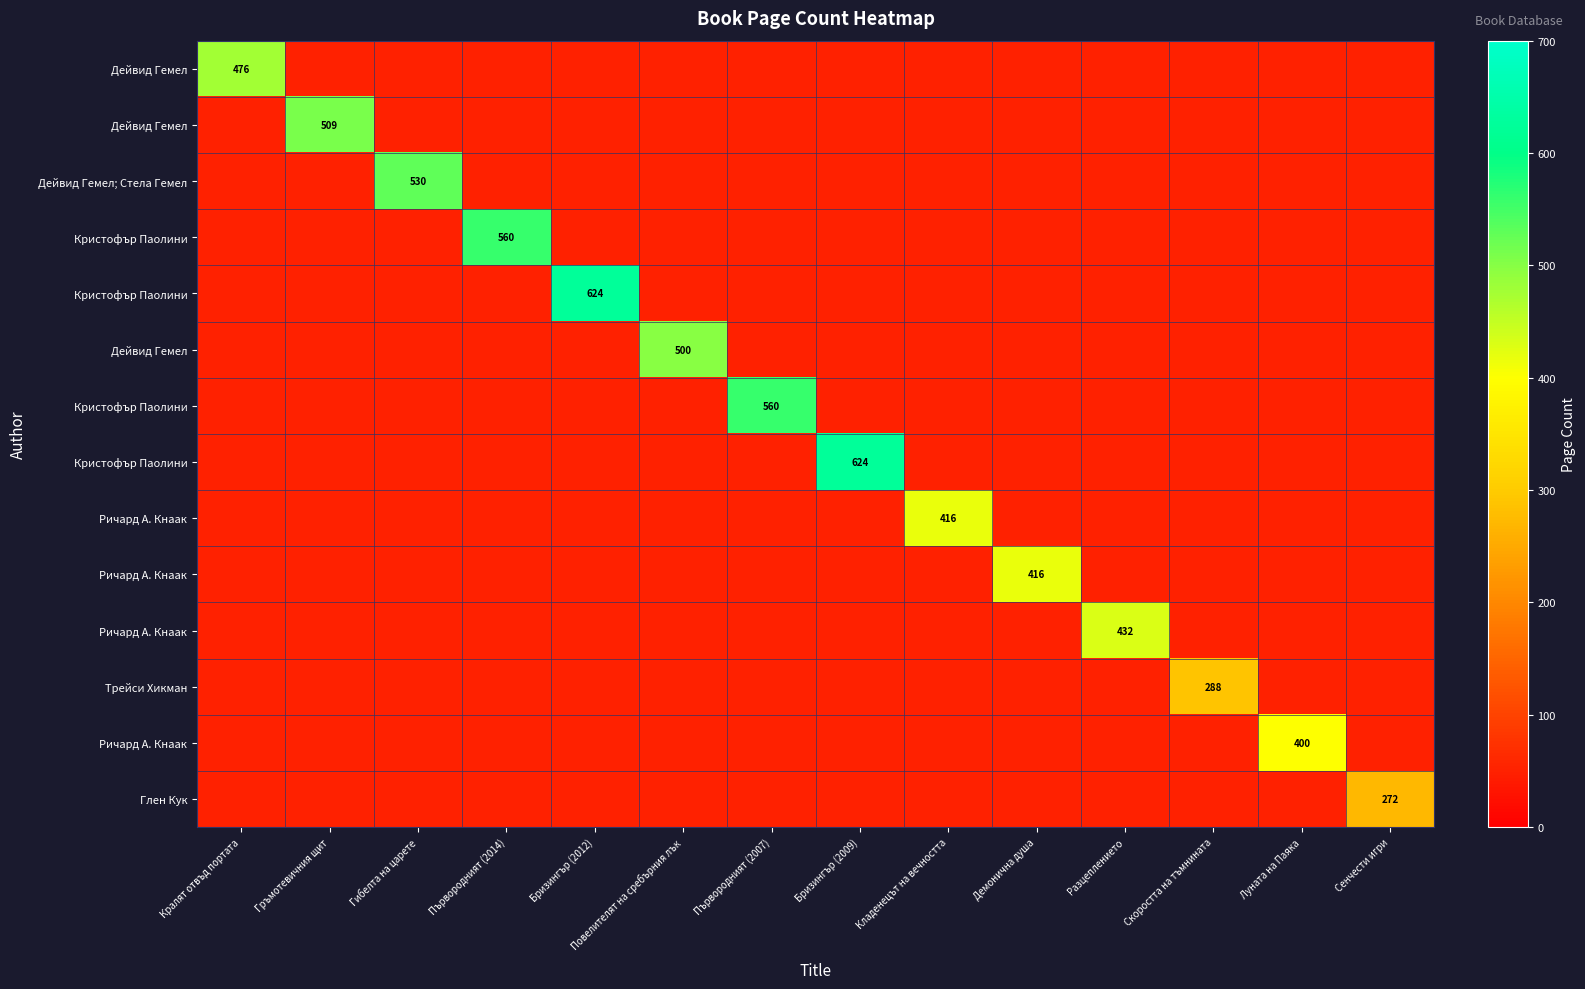

Which has a higher value, Повелителят на сребърния лък or Първородният (2007)?

Повелителят на сребърния лък